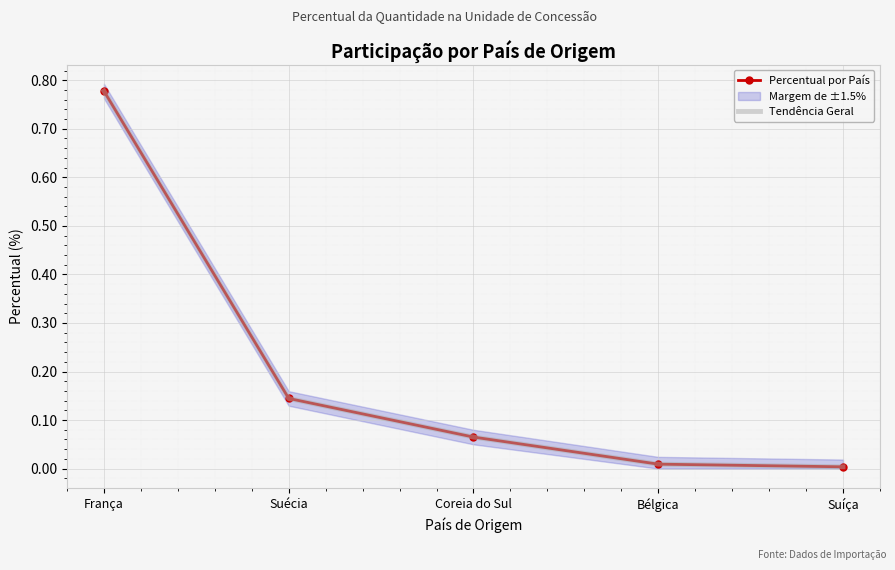

Is this an area chart (filled region under the line)?

No